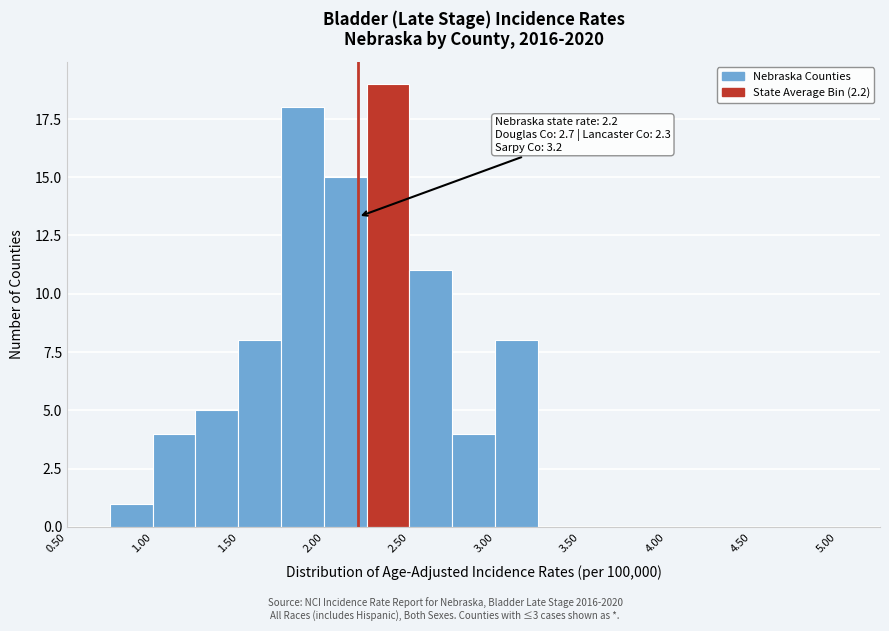

Over which range of the x-axis is the bar tallest?

2.25 to 2.50